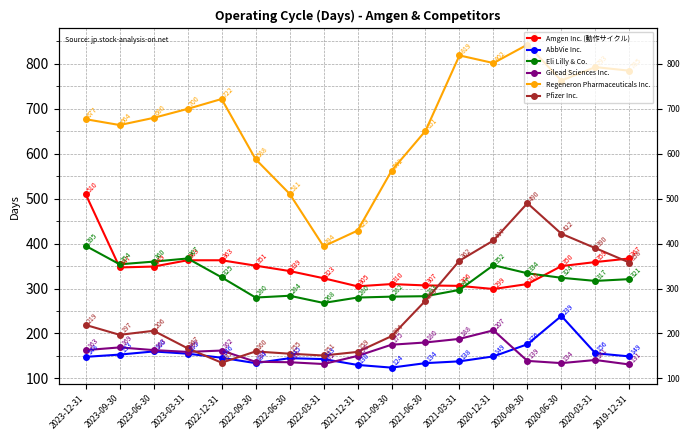

Which series has the largest range (max minus min)?

Regeneron Pharmaceuticals Inc.